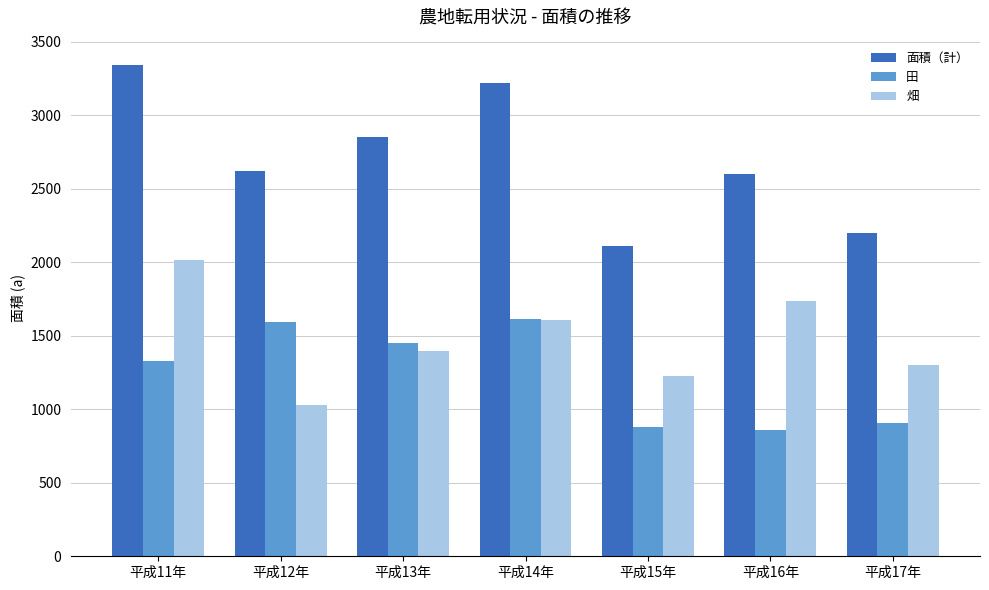

At 平成15年, list the series in order from smallest to largest.

田, 畑, 面積（計）